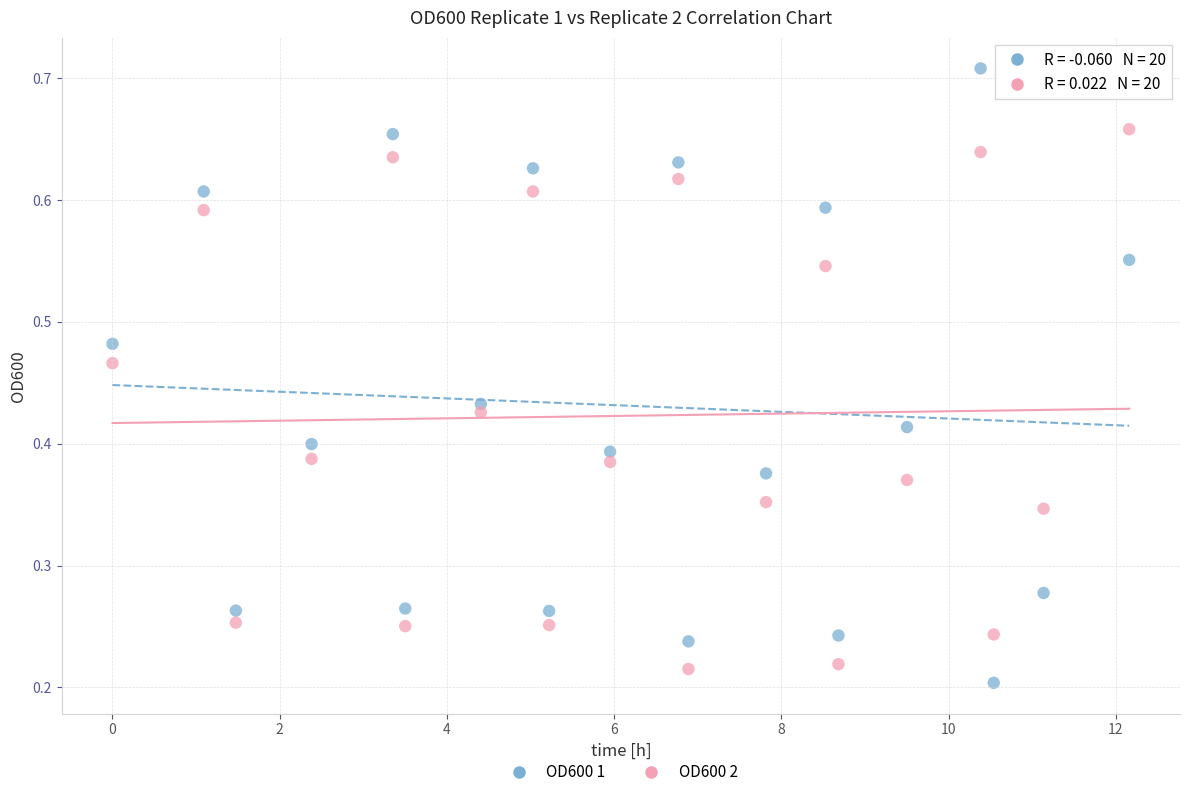

Which series has the largest Y range (max minus min)?

OD600 1